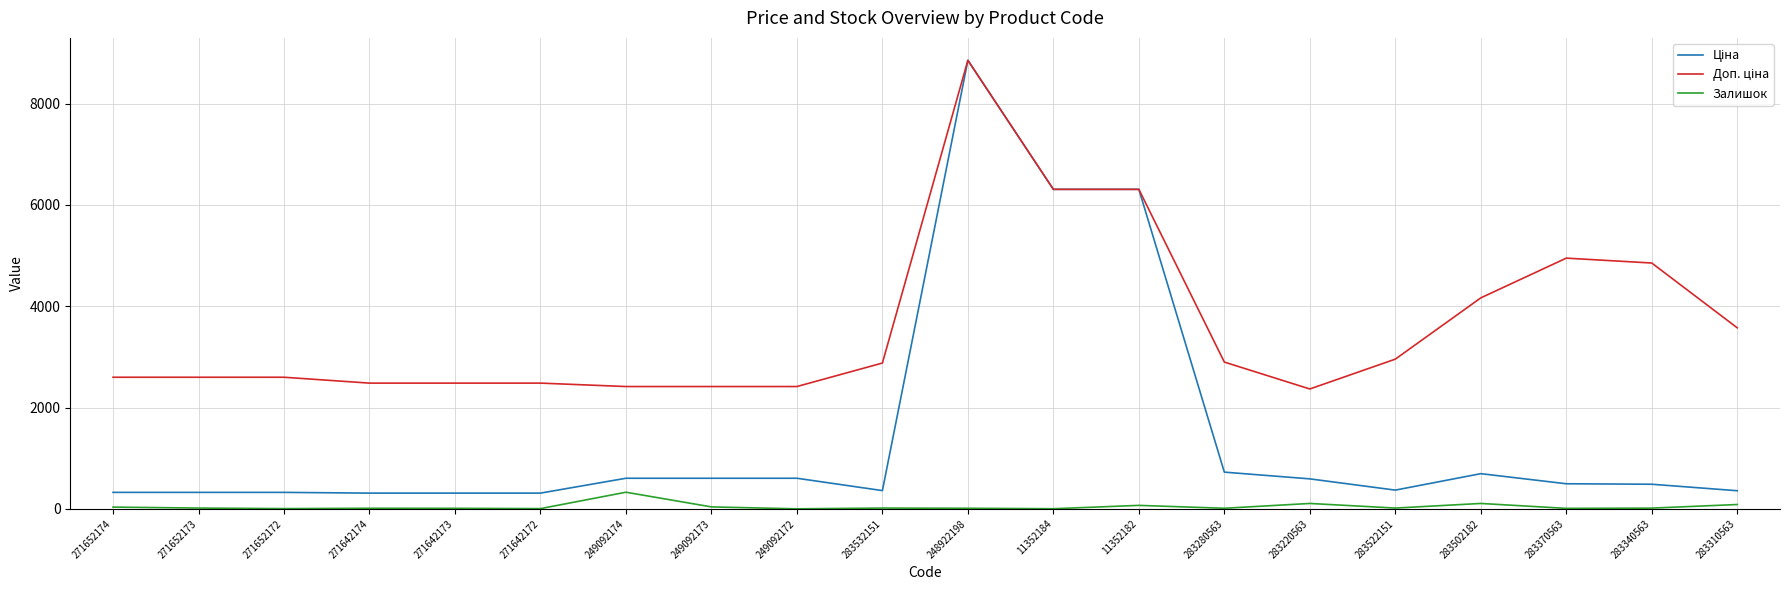

Which label corresponds to the largest value in the chart?

248922198